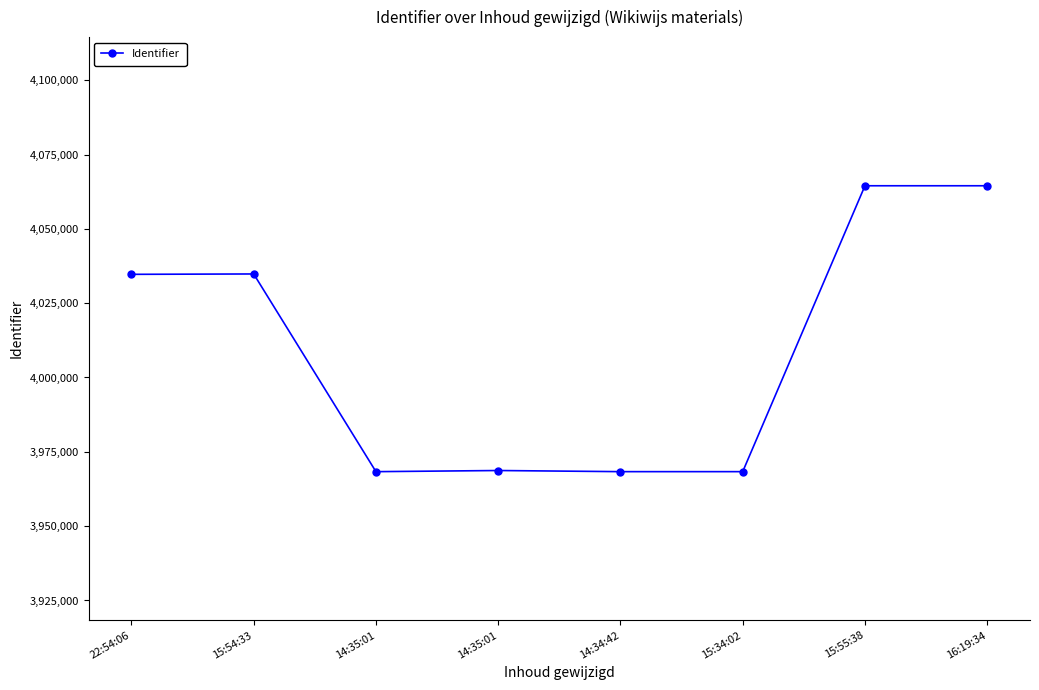

How many values are below 4034700?

4